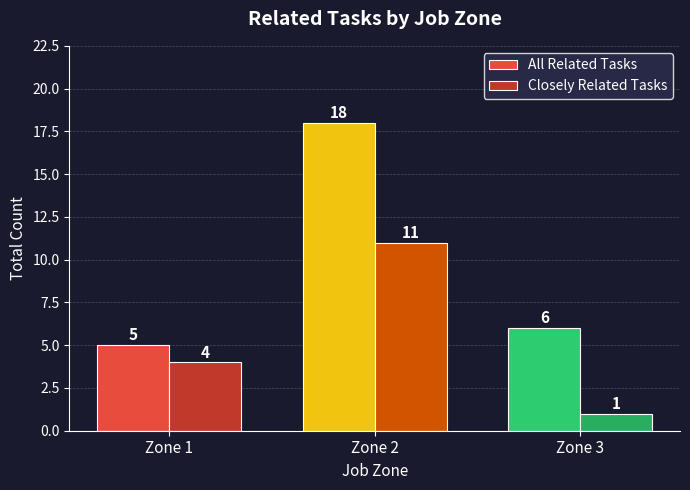

Reading right to left, what are all the values shown in this chart?

All Related Tasks: Zone 3=6	Zone 2=18	Zone 1=5
Closely Related Tasks: Zone 3=1	Zone 2=11	Zone 1=4